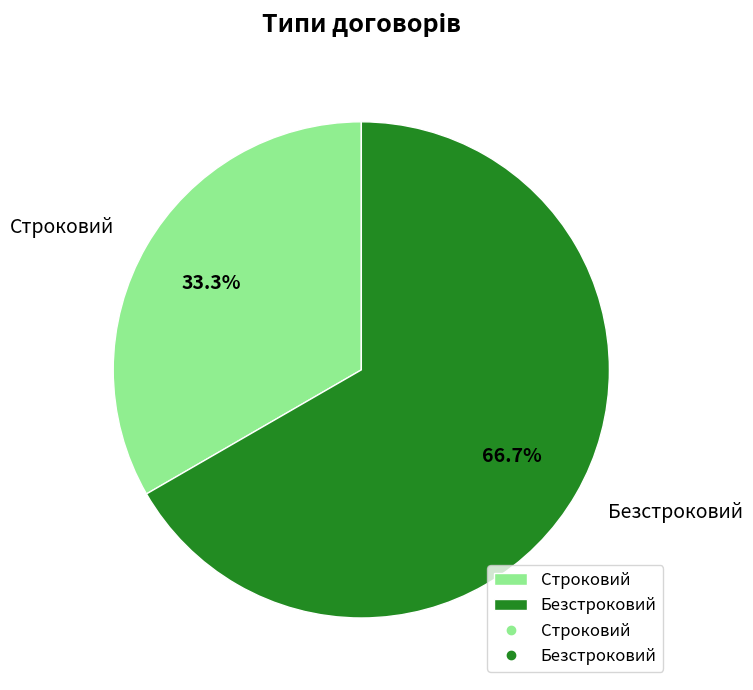

What percentage is the Строковий slice, to the nearest percent?

33%